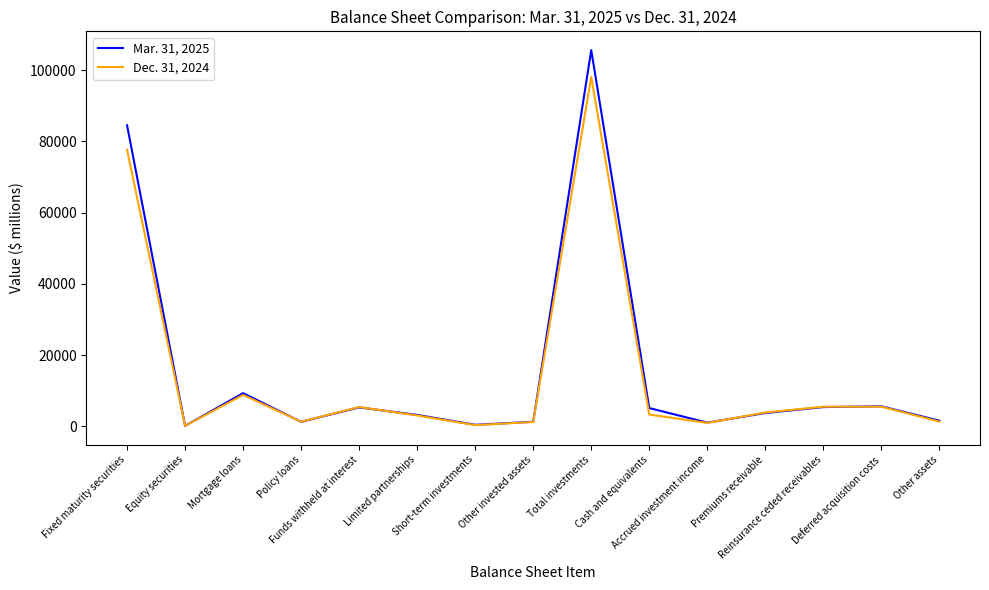

What value does the Dec. 31, 2024 series have at Funds withheld at interest, to the nearest 50?

5450